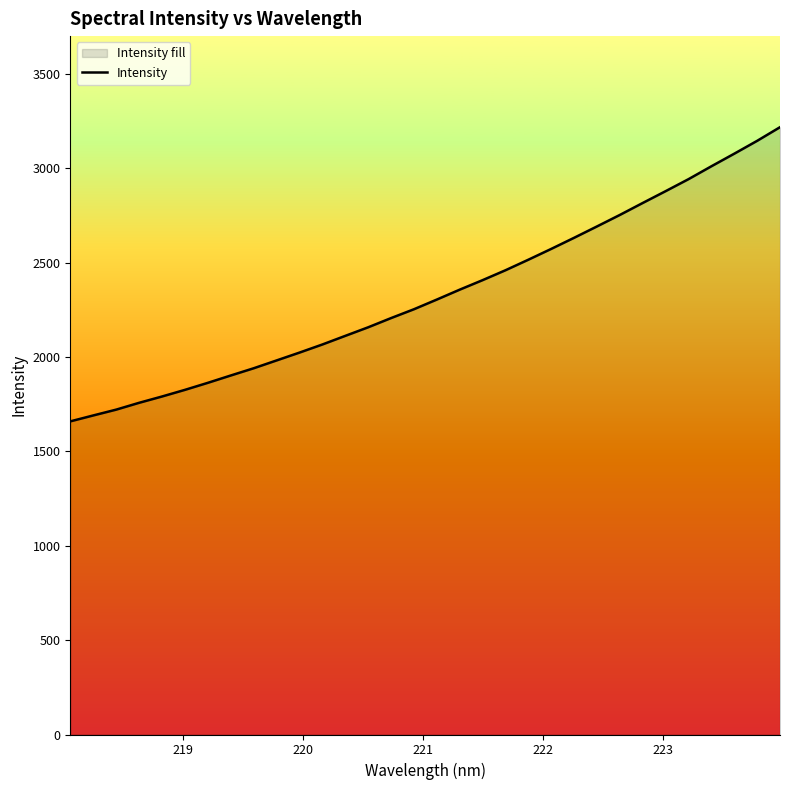

What is the difference between the maximum and minimum values?

1558.9